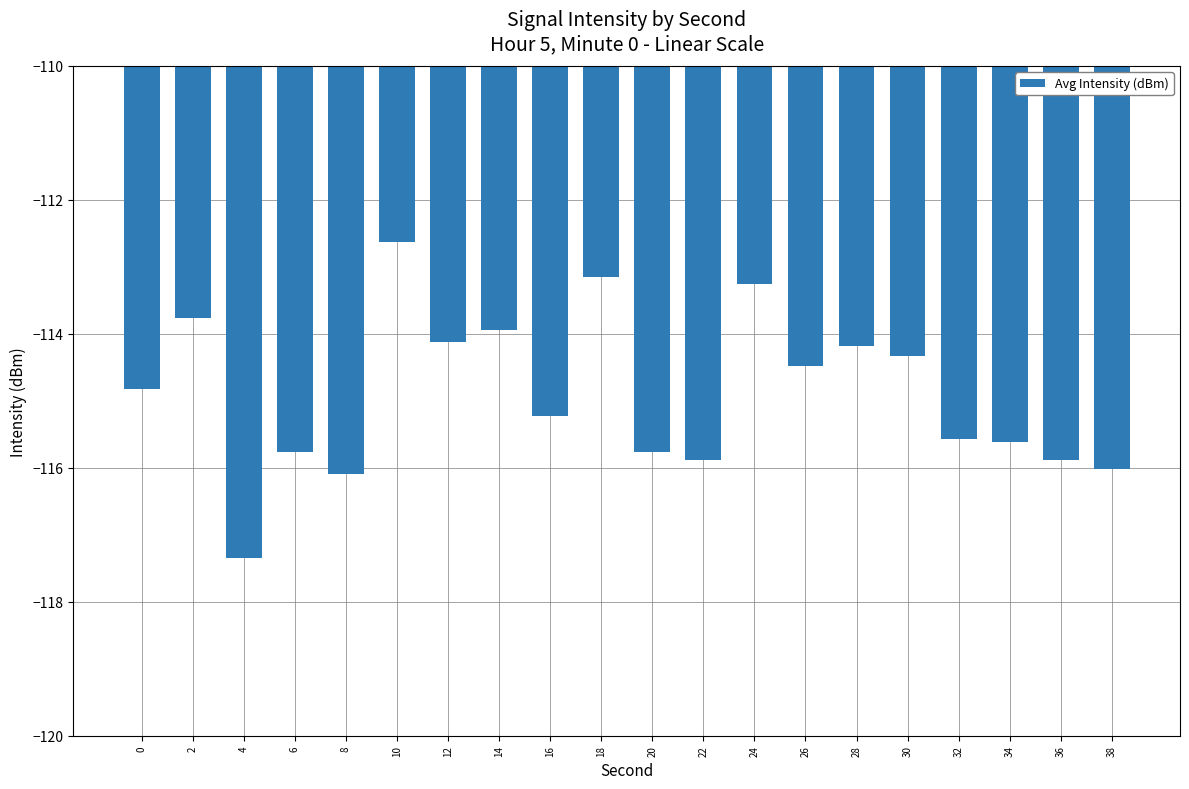

The value at 26 is -201.6. True or false?

False